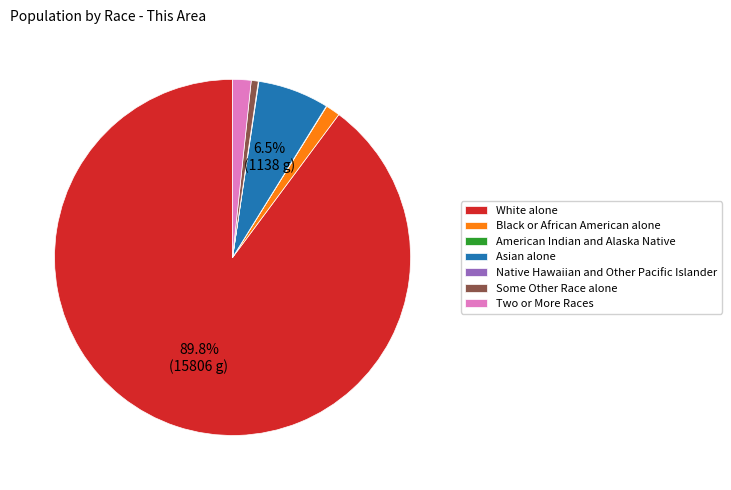

To the nearest percent, what portion does Some Other Race alone represent?

1%